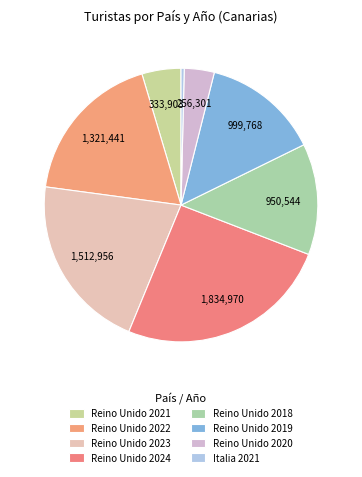

Does Reino Unido 2024 account for over 50% of the chart?

No